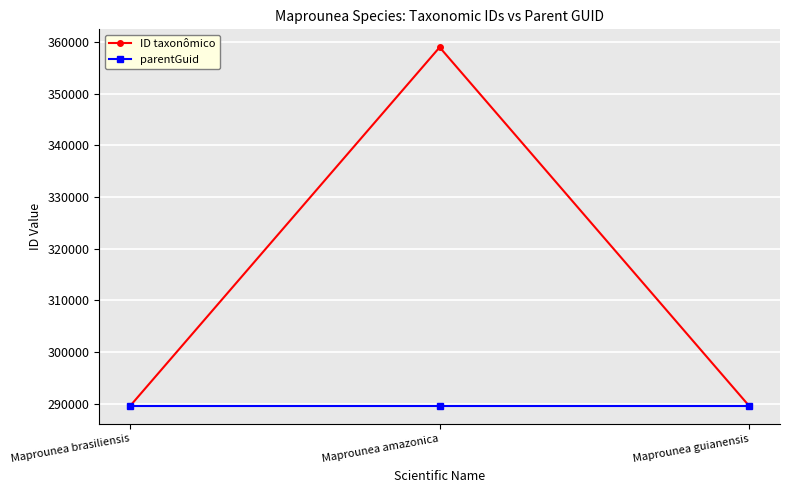

Where is ID taxonômico nearest to the value 324287?

Maprounea guianensis